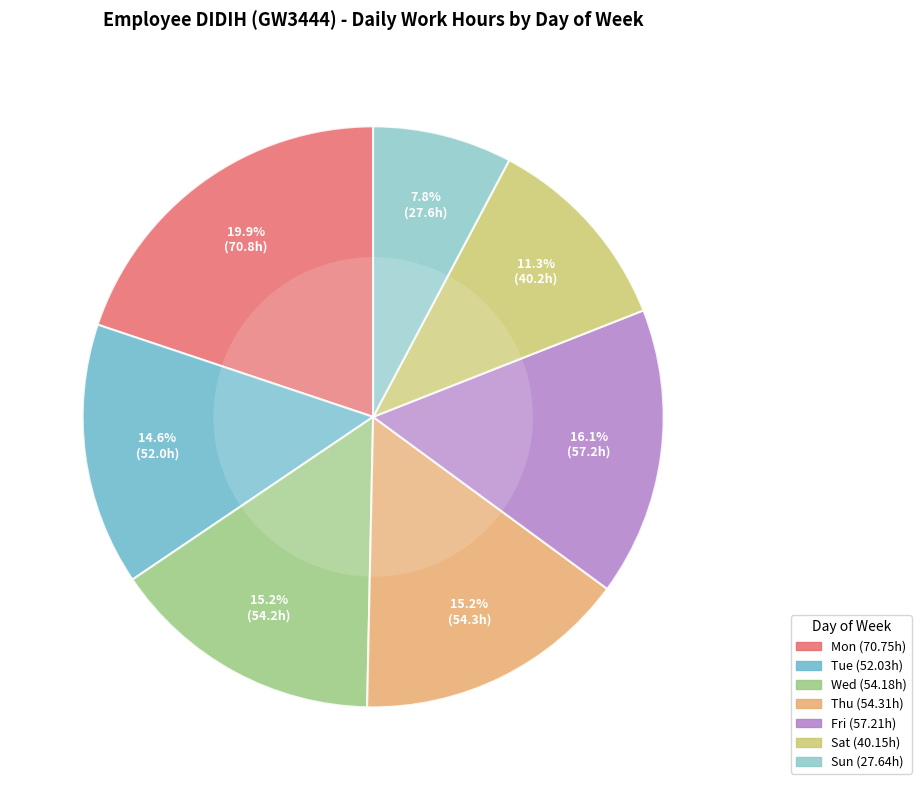

Is there any slice that represents more than half of the pie?

No